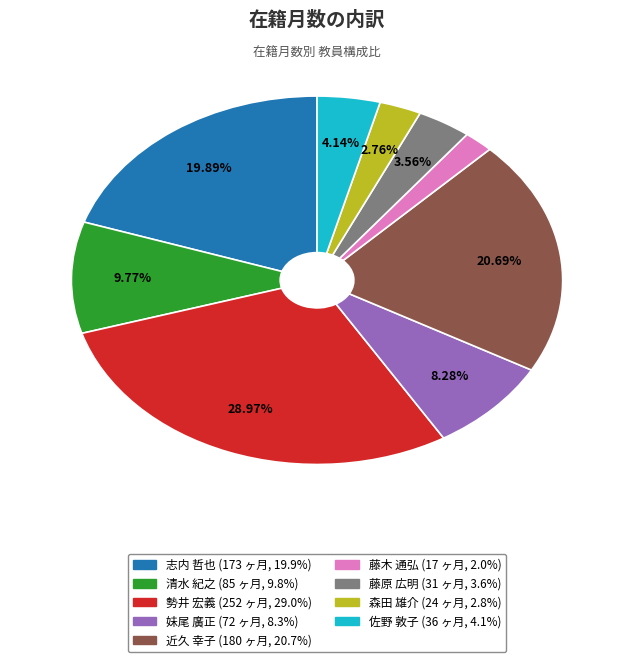

What percentage is the 近久 幸子 slice, to the nearest percent?

21%